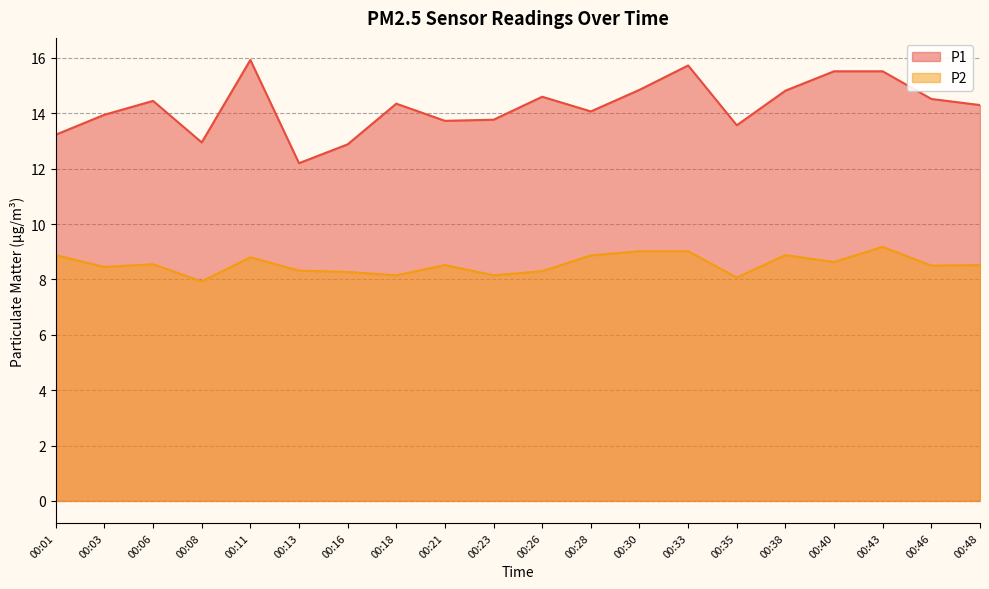

True or false: P1 and P2 intersect in this chart.

False